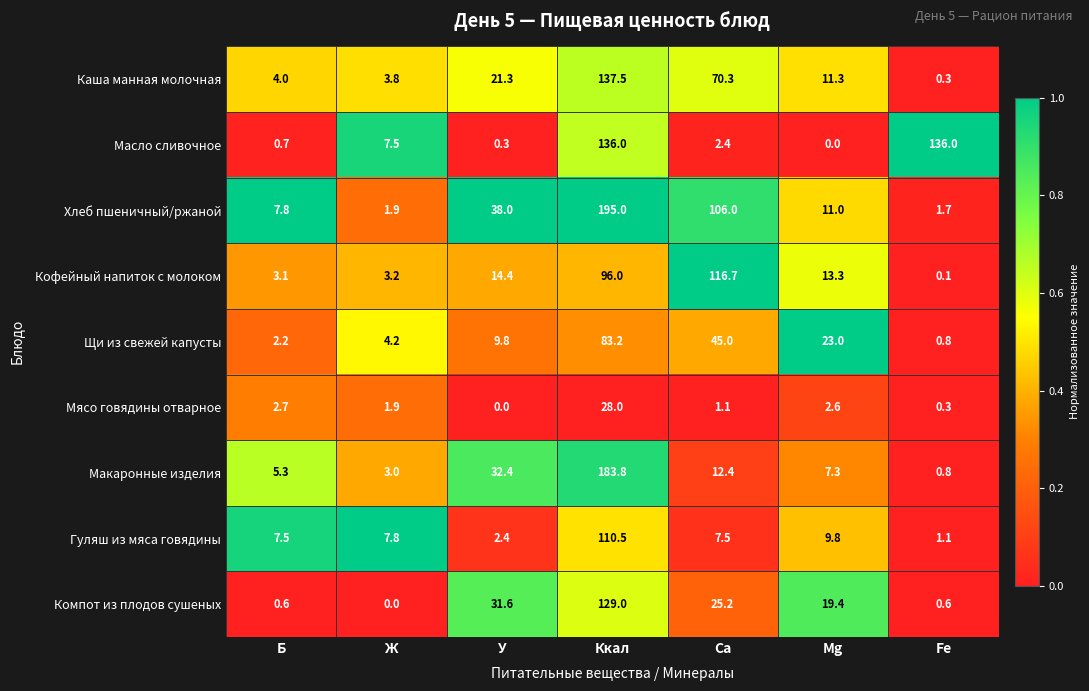

At which label does Макаронные изделия first exceed 7?

У